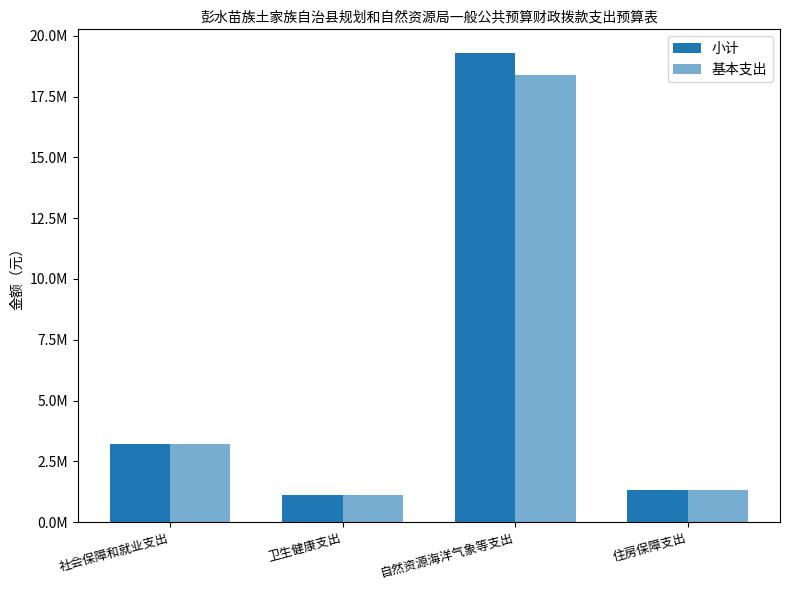

List the series in order of their peak value, lowest first.

基本支出, 小计